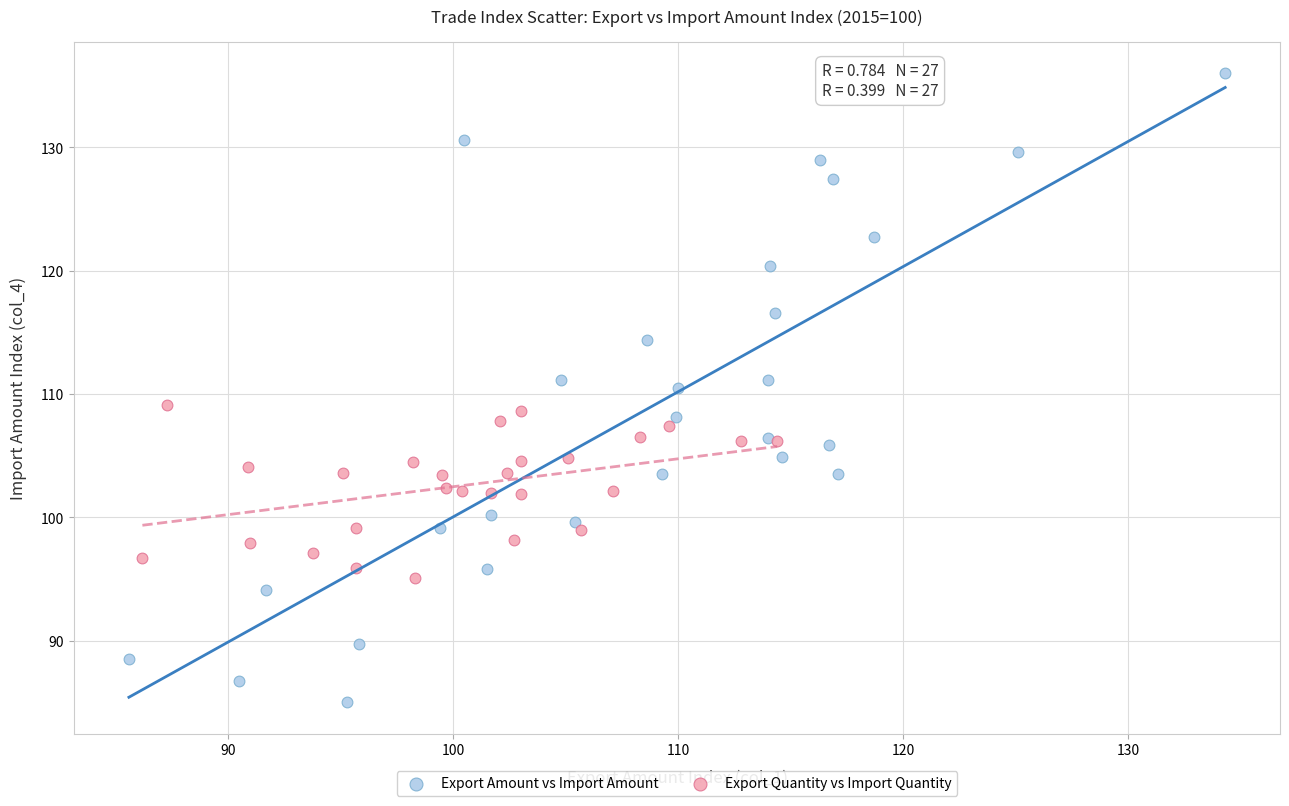

Which series contains the highest Y value?

Export Amount vs Import Amount